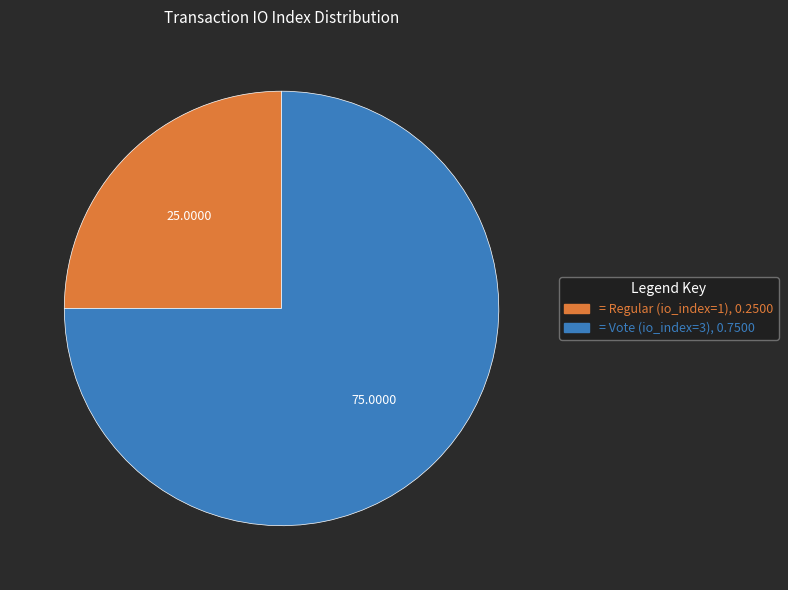

Does any single category account for the majority?

Yes